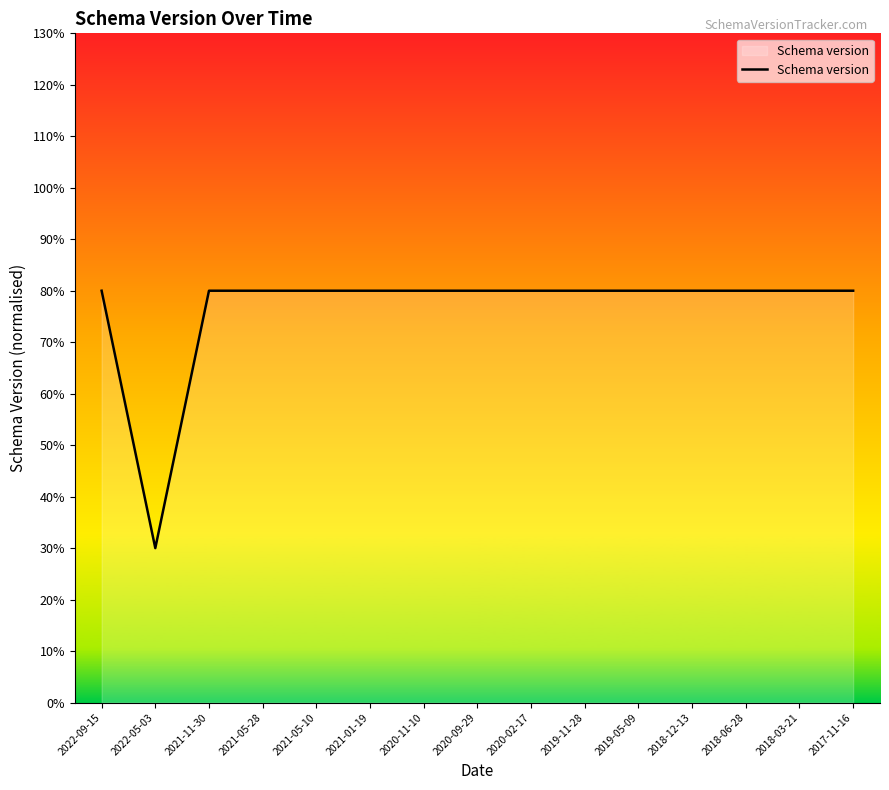

Is this an area chart (filled region under the line)?

Yes